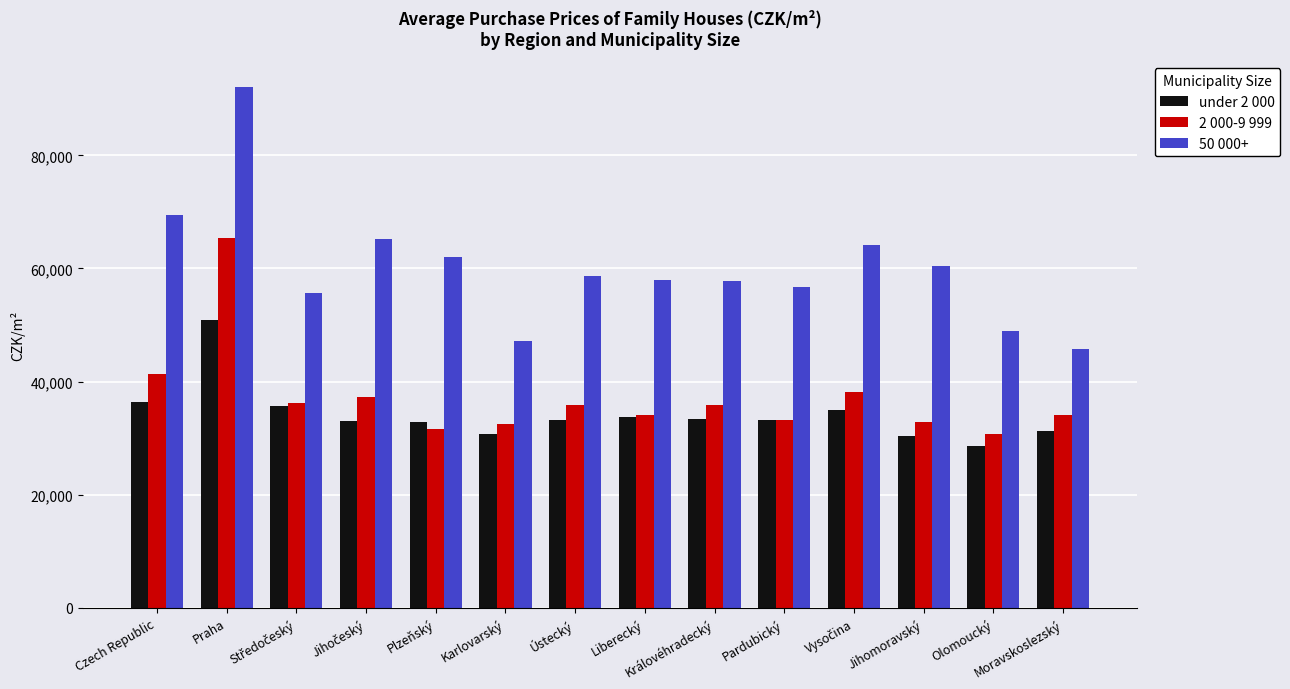

Read the 50 000+ value at Praha, to the nearest 50.

92000